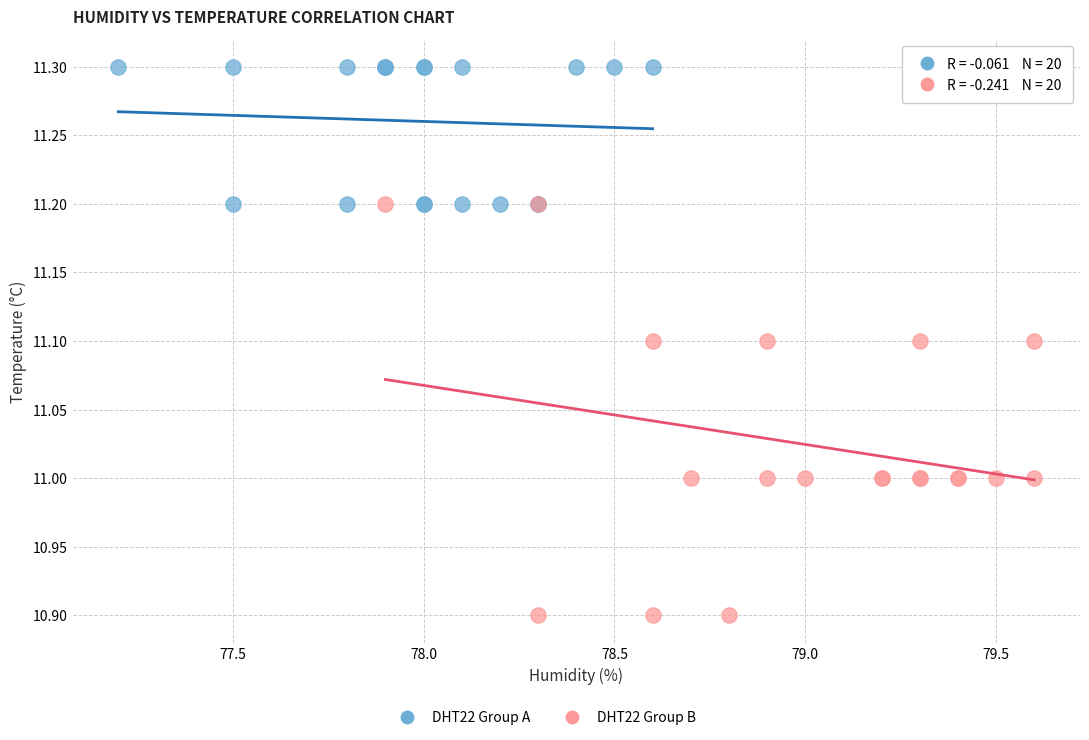

Which series reaches the minimum Y coordinate?

DHT22 Group B